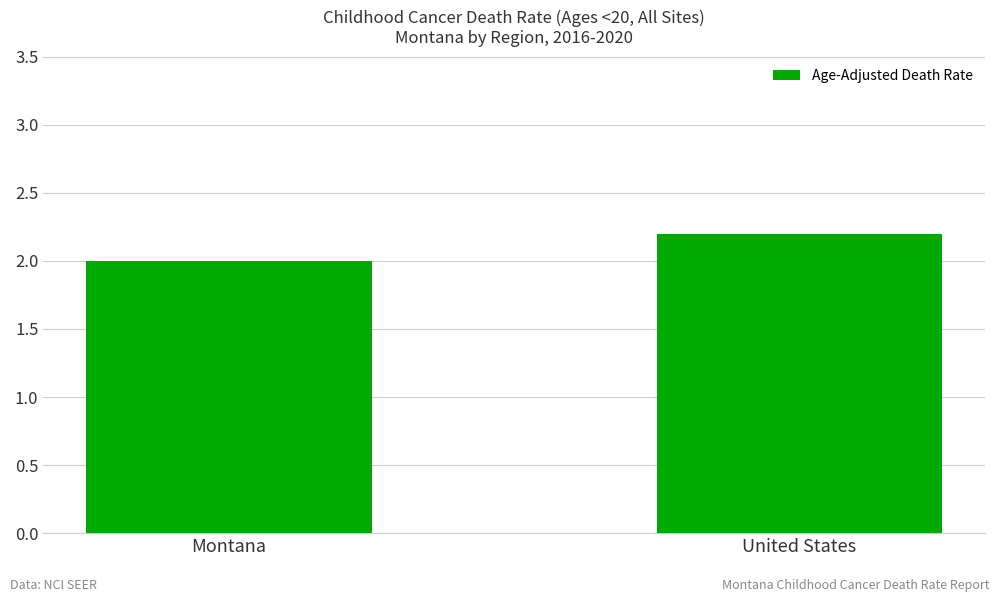

What is the label of the 2nd bar from the left?

United States